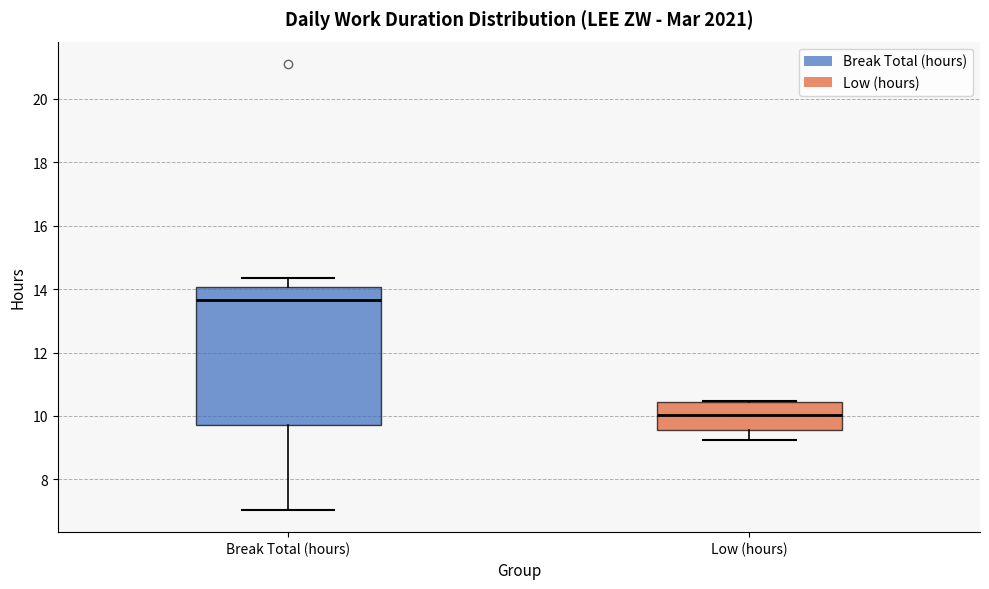

Which box has the highest median line?

Break Total (hours)